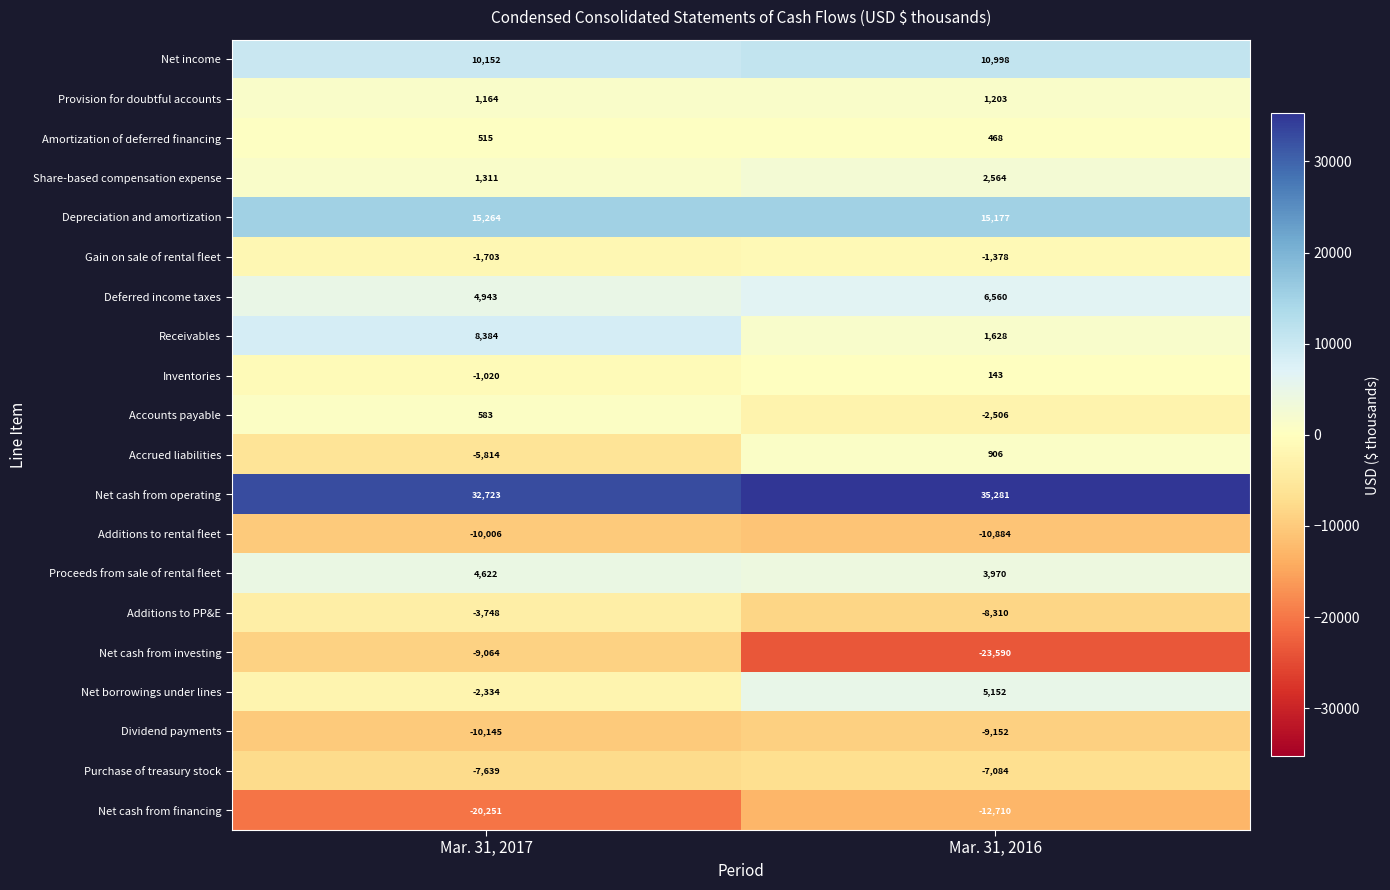

The Net borrowings under lines series shows 5152 at Mar. 31, 2016. True or false?

True